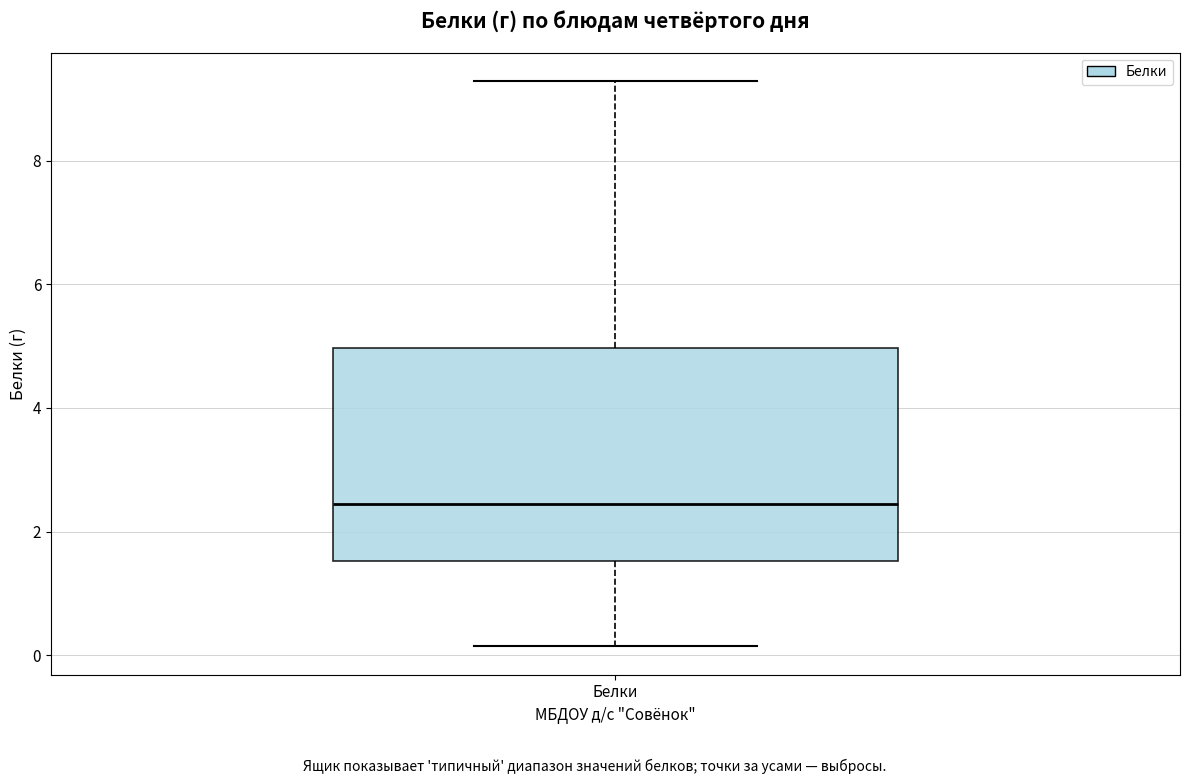

Where does the upper whisker of the box for Белки end on the y-axis? The values are not printed on the chart, so give them approximately, as read against the axis.

9.2